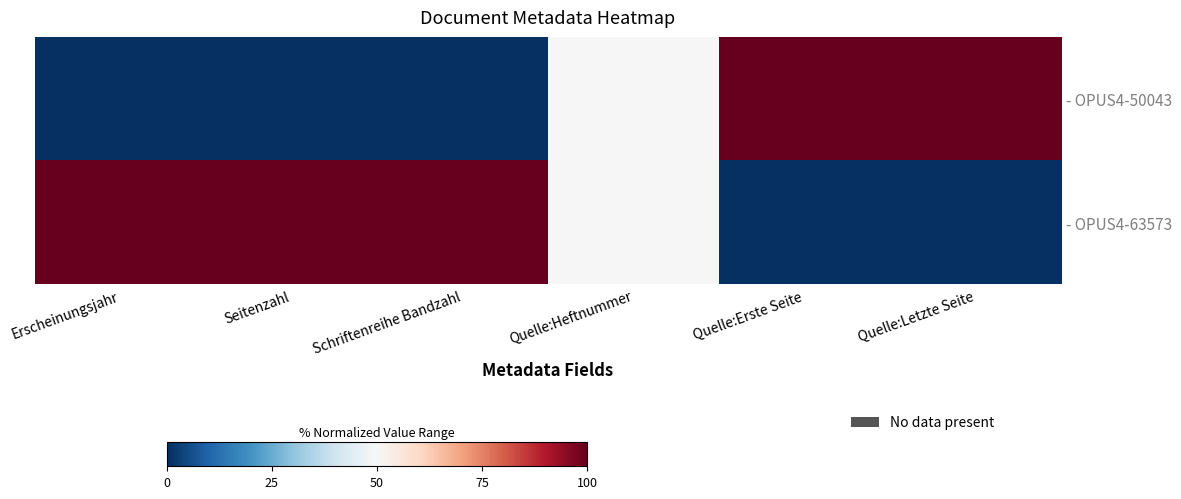

Which series has the largest total across all categories?

- OPUS4-63573